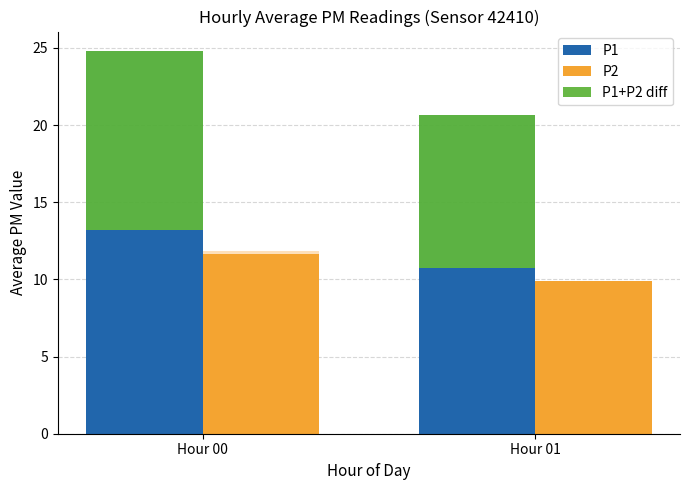

List the labels in order of P1 value, largest first.

Hour 00, Hour 01